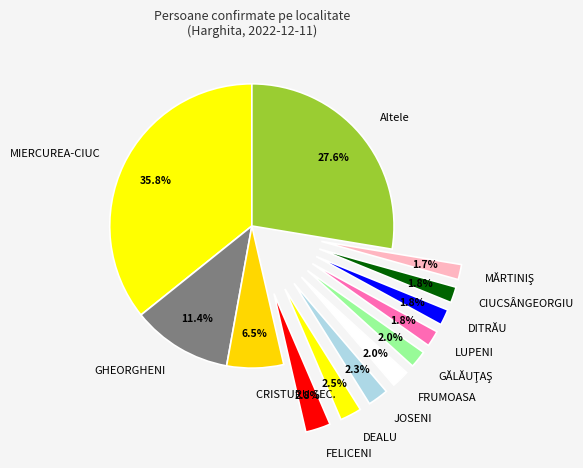

Which category has the biggest portion of the pie?

MUNICIPIUL MIERCUREA-CIUC